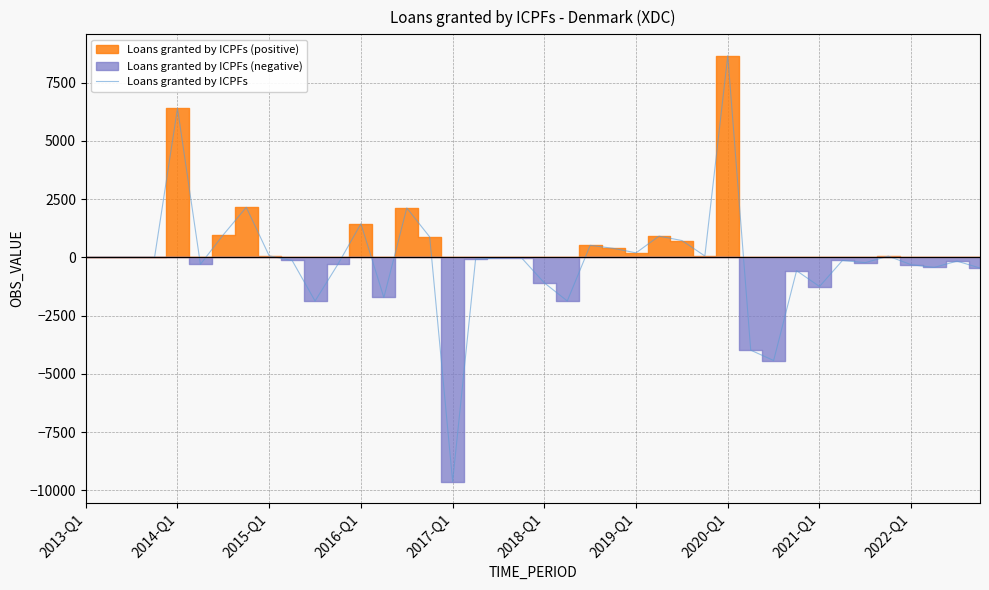

At which label does Loans granted by ICPFs reach its minimum?

2017-Q1